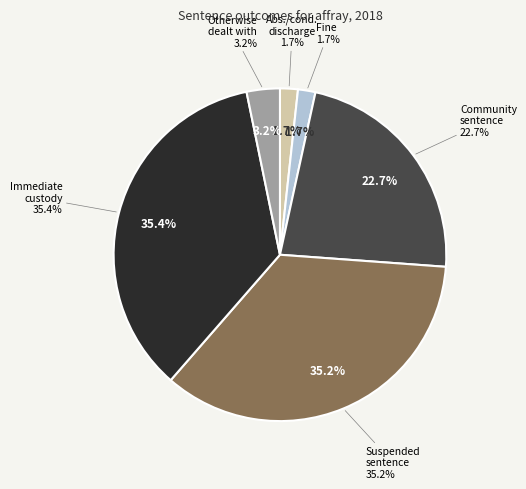

Is there a majority slice in this chart?

No